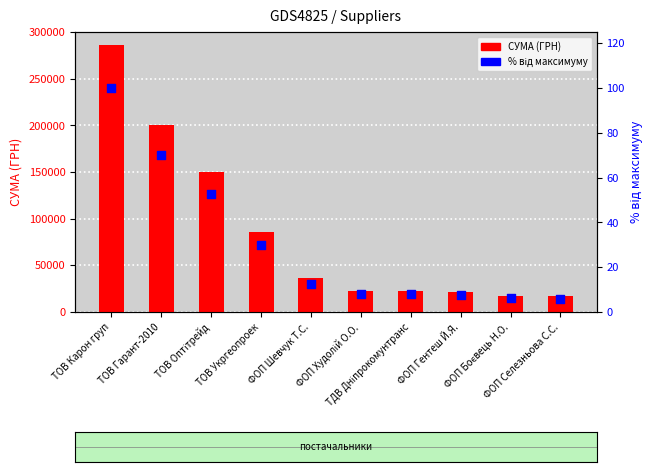

Which has a higher value, ТДВ Дніпрокомунтранс or ТОВ Карон груп?

ТОВ Карон груп